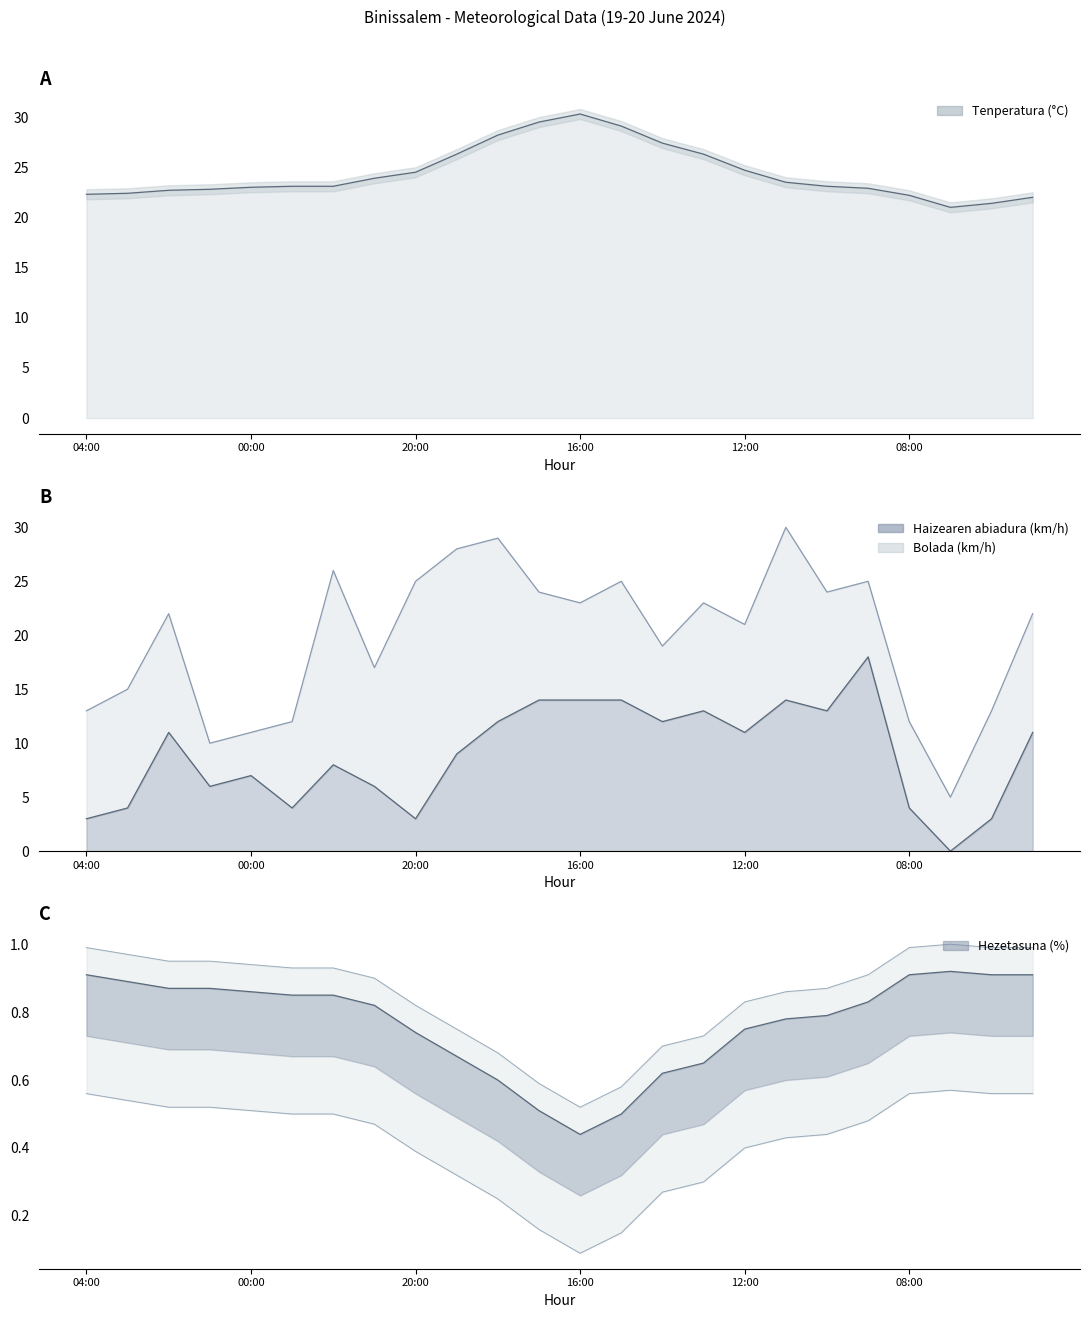

At which label is the value closest to 25?

12:00